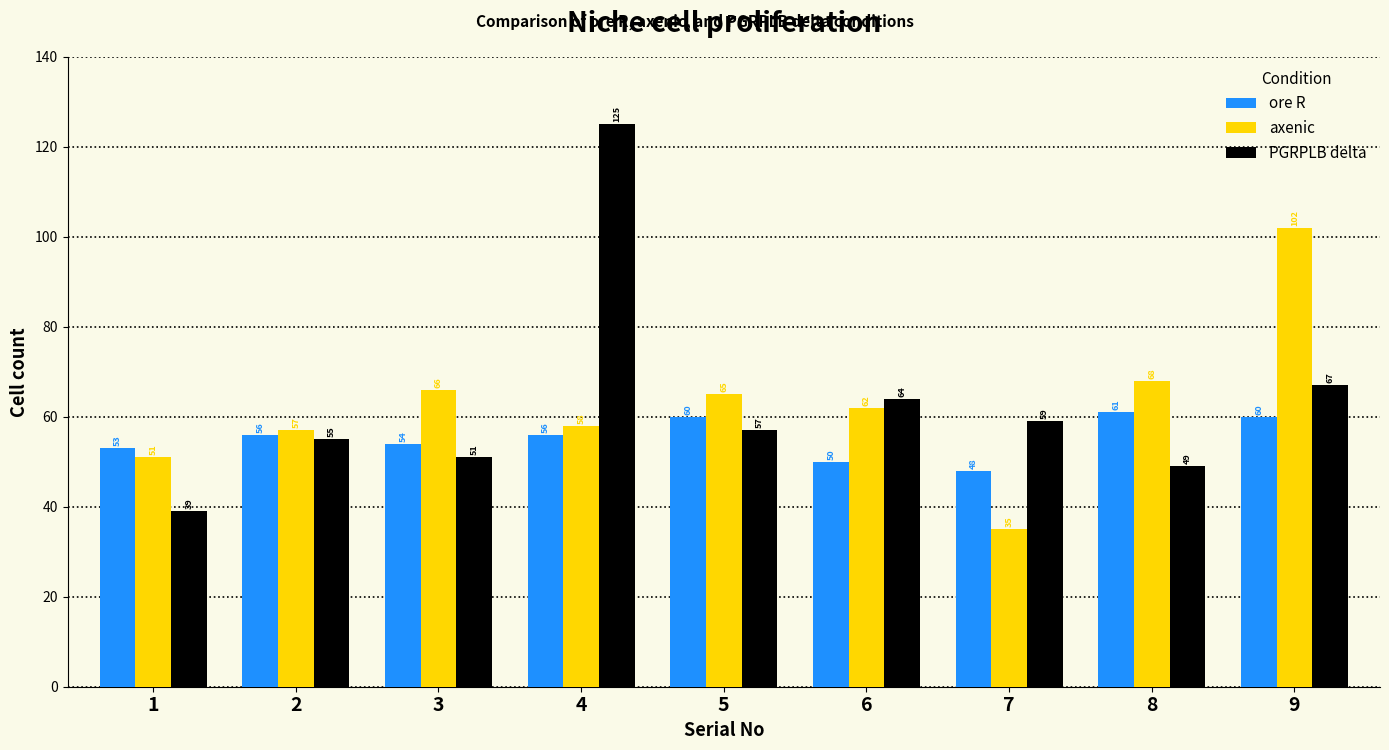

Which series changed the most between 1 and 6?

PGRPLB delta